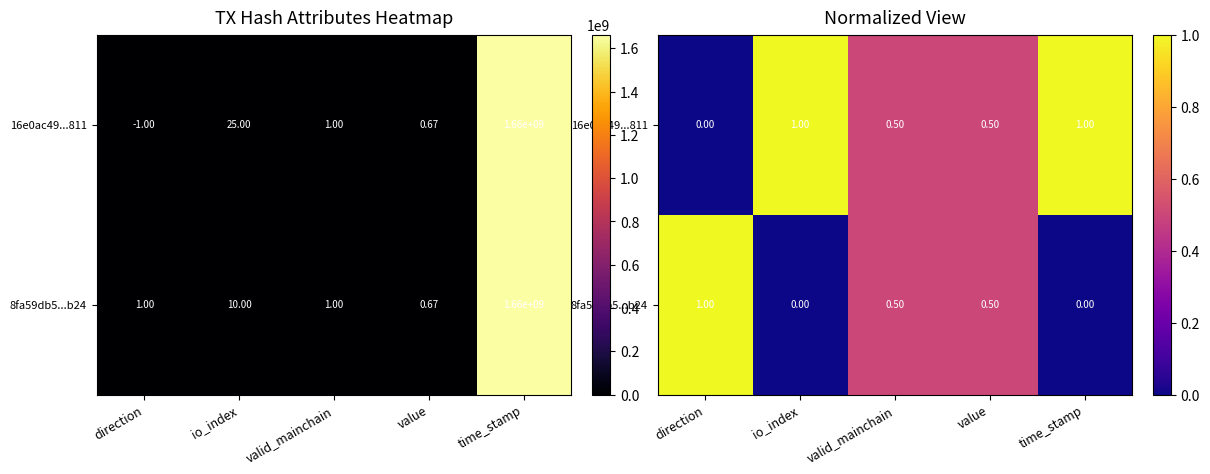

What is the difference between the maximum and minimum values in the 16e0ac49...811 series?

1.0